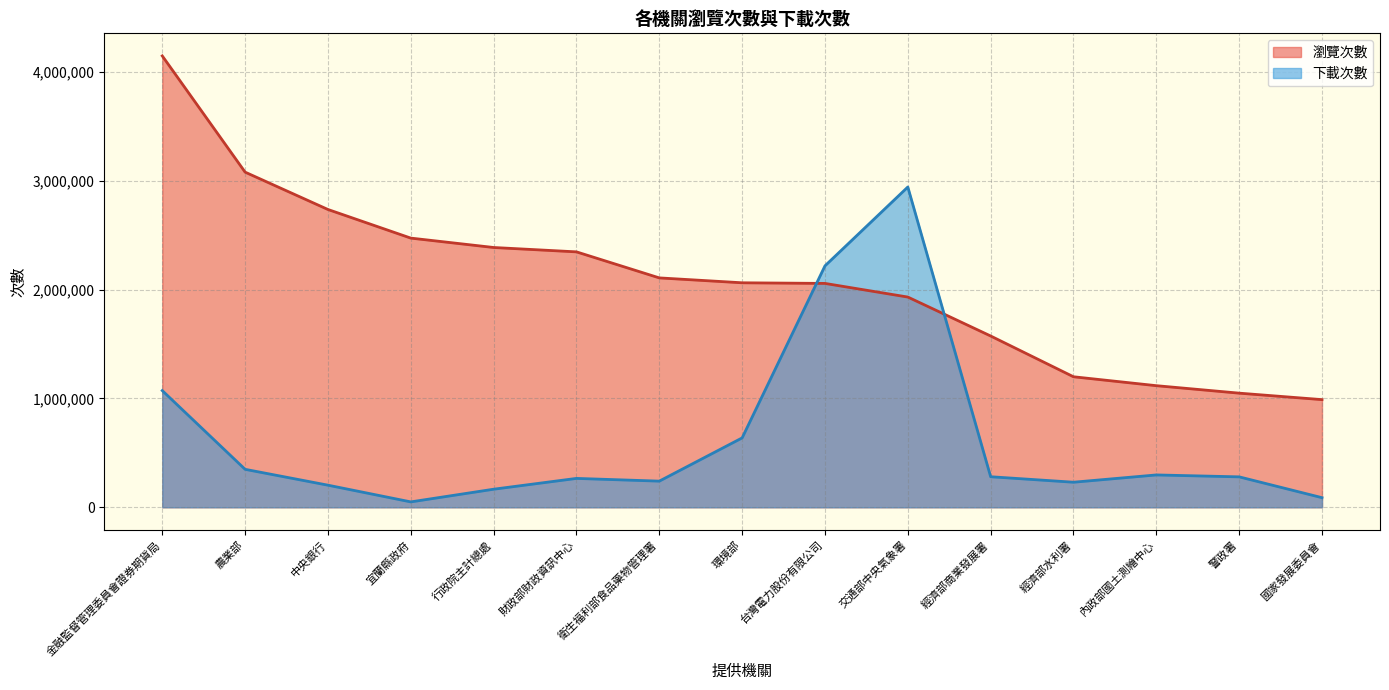

Is it true that 下載次數 equals 902021 at 環境部?

False